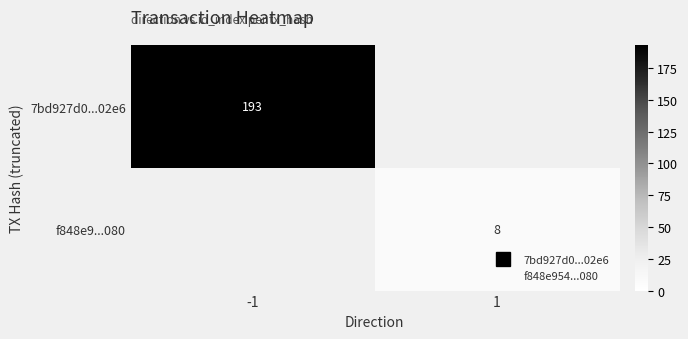

List the series in order of their overall mean, highest first.

7bd927d0...02e6, f848e9...080